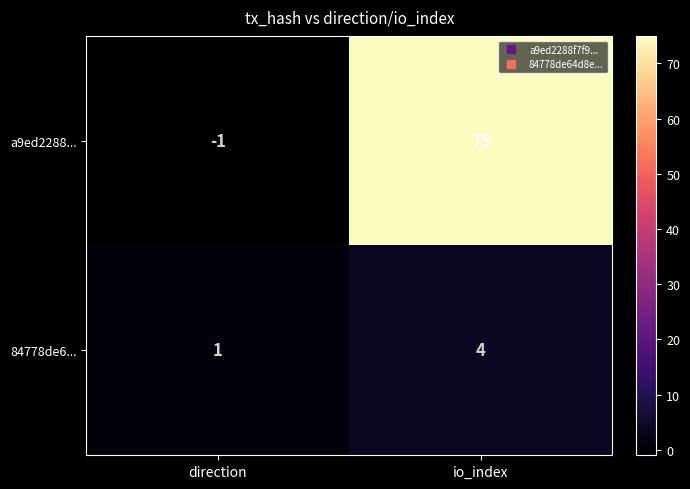

Reading right to left, transcribe all the data shown in this chart.

a9ed2288...: 75	-1
84778de6...: 4	1